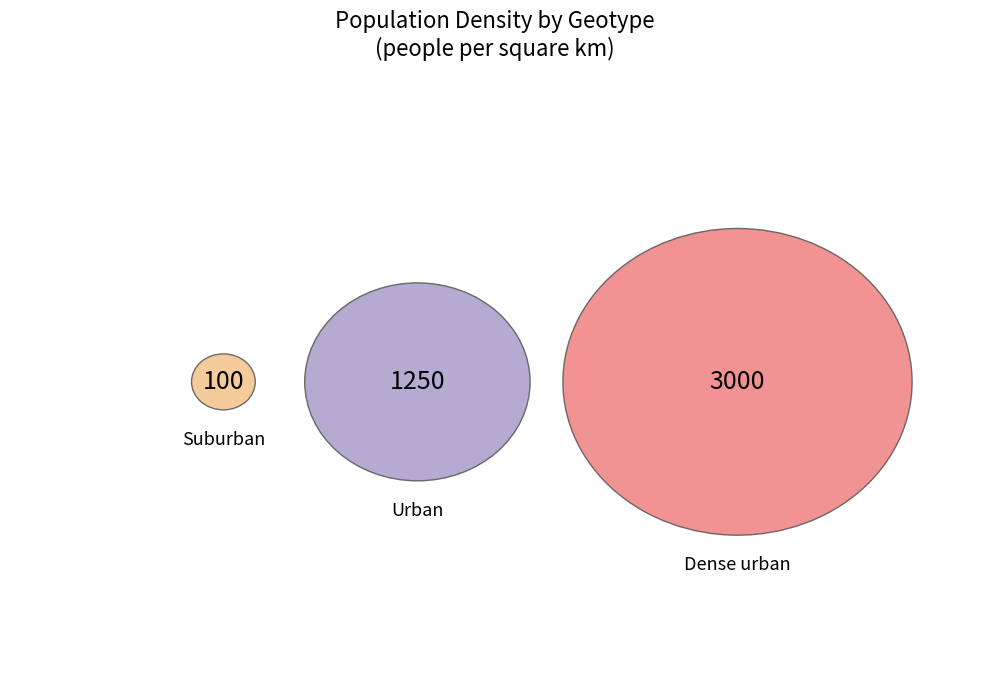

Is the sum of Suburban and Urban greater than half?

No